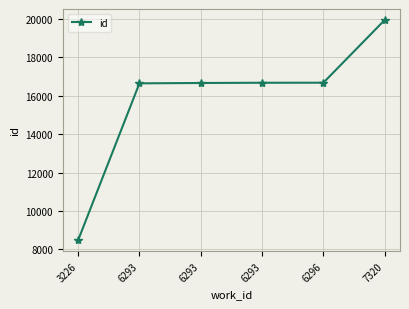

What is the sum of the values at 6293 and 6293?

33322